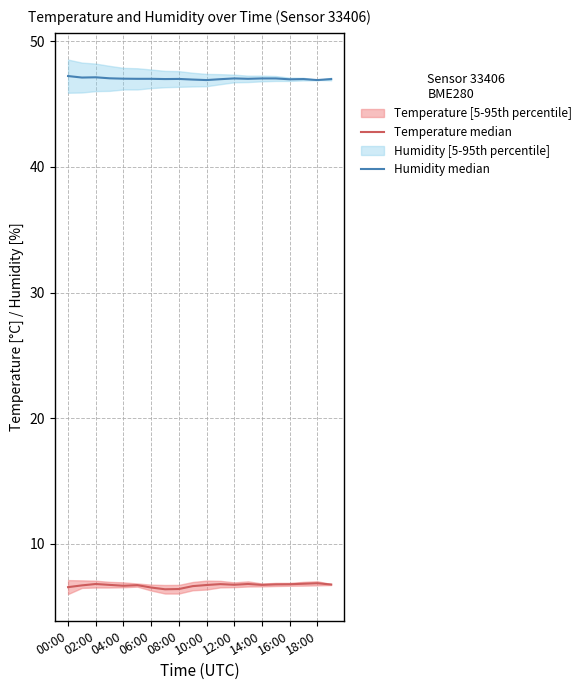

At which category does Humidity median reach its first local valley?

02:00